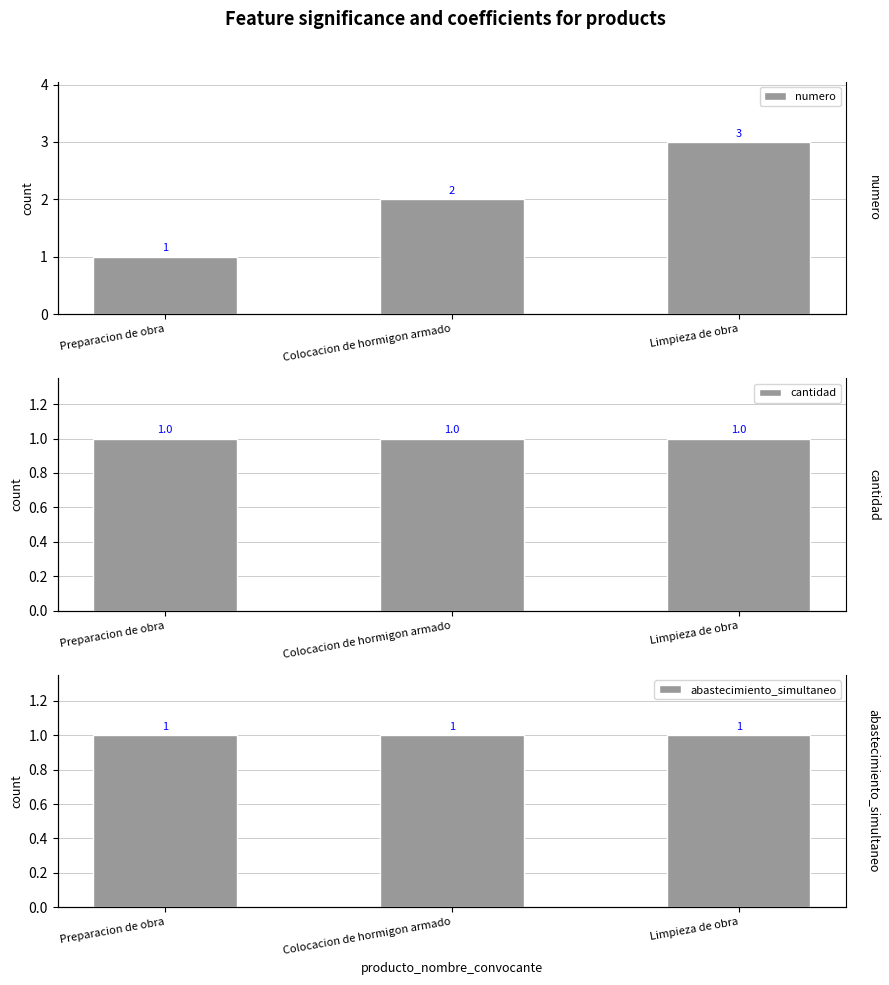

How many bars are there in total?

9